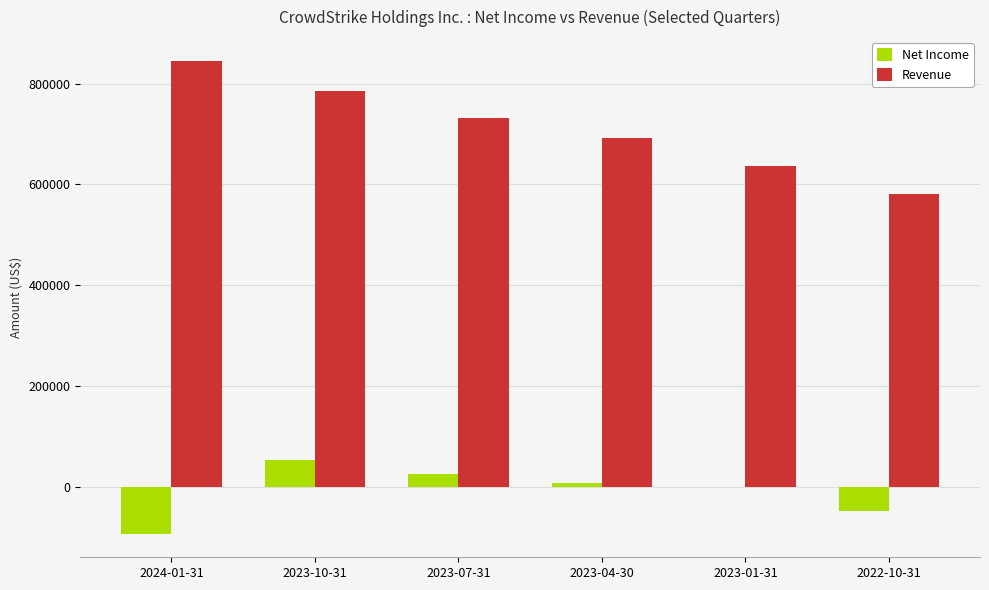

How many groups of bars are there?

6